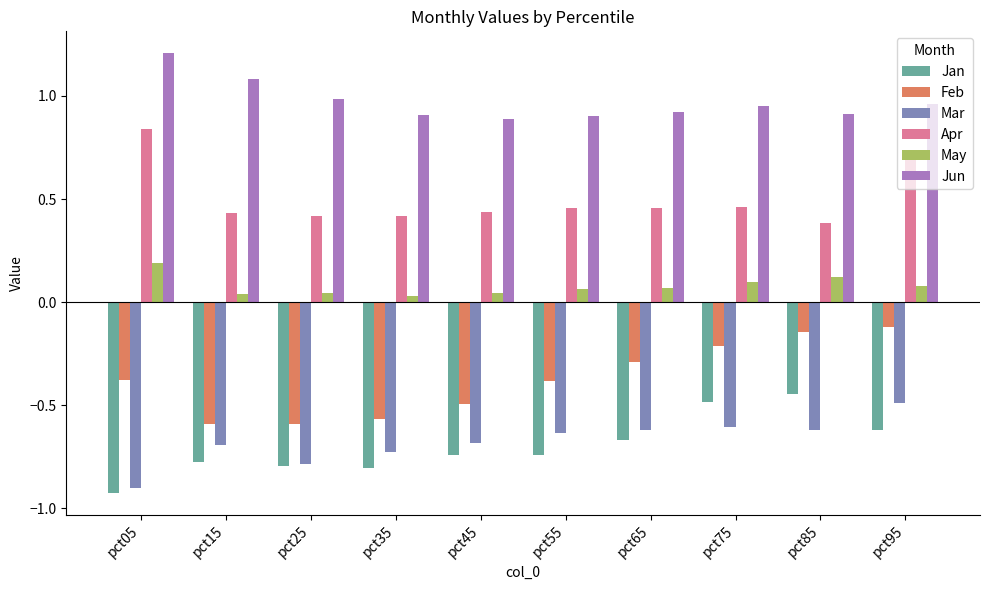

The value of Jun at pct45 is 0.9. True or false?

True